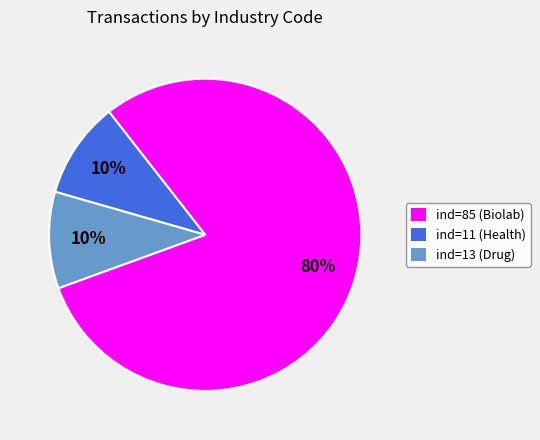

What percentage is the ind=85 (Biolab) slice, to the nearest percent?

80%